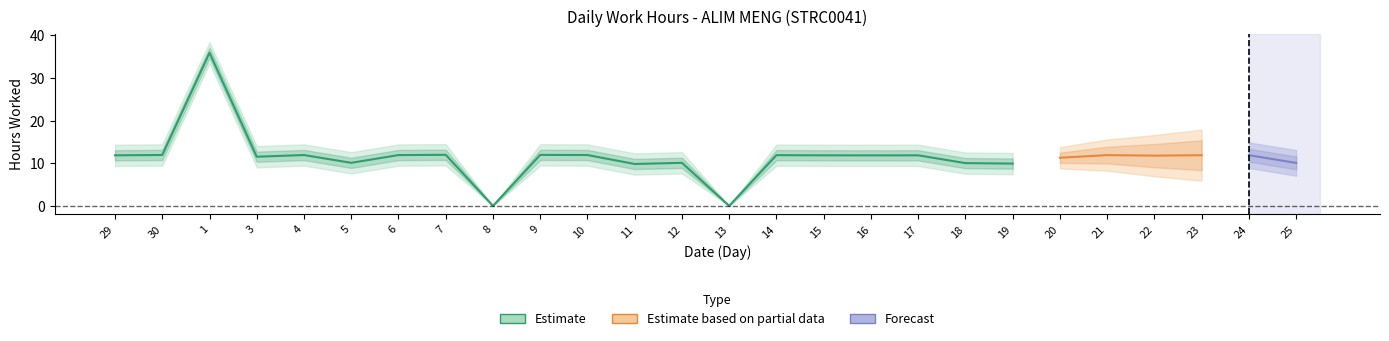

What is the average value of the Work Hours series?

11.4